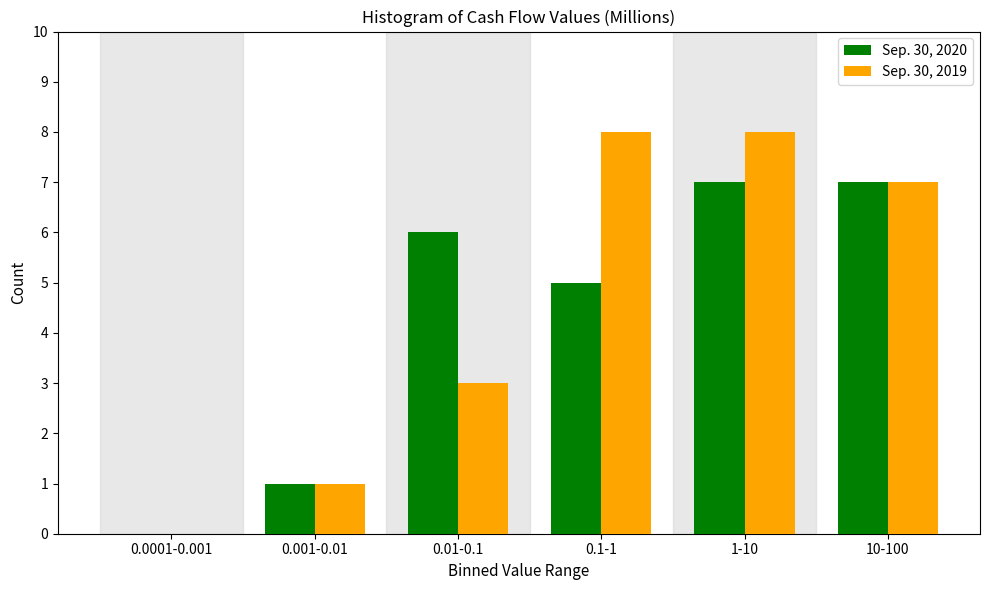

Reading left to right, transcribe all the data shown in this chart.

Sep. 30, 2020: 0.0001-0.001=0	0.001-0.01=1	0.01-0.1=6	0.1-1=5	1-10=7	10-100=7
Sep. 30, 2019: 0.0001-0.001=0	0.001-0.01=1	0.01-0.1=3	0.1-1=8	1-10=8	10-100=7